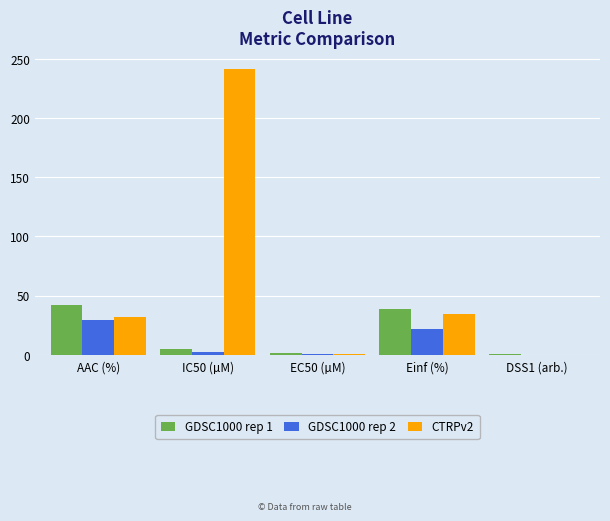

How many values in the GDSC1000 rep 1 series exceed 4?

3